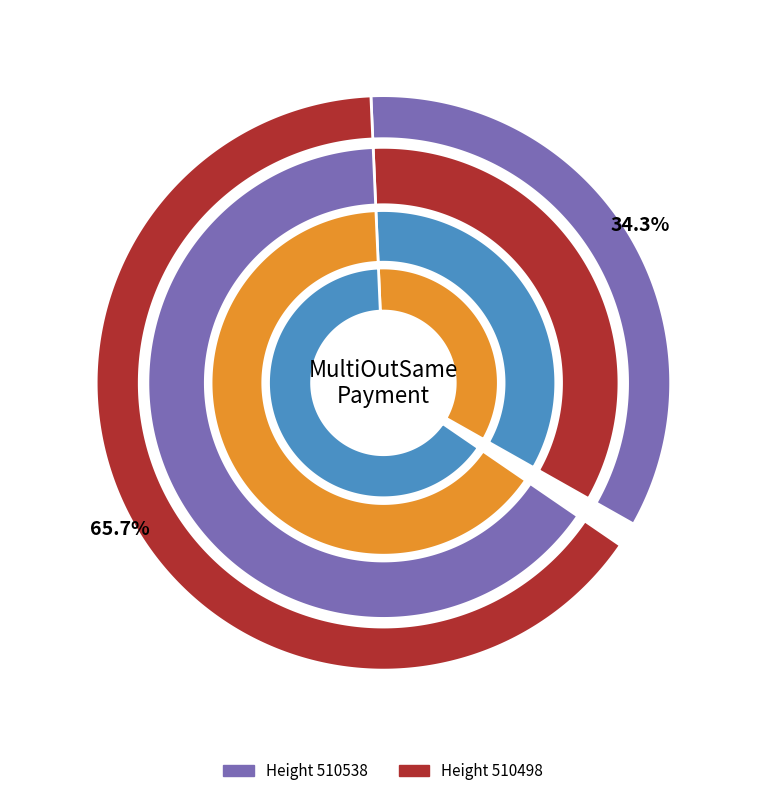

To the nearest percent, what portion does 510498 represent?

66%